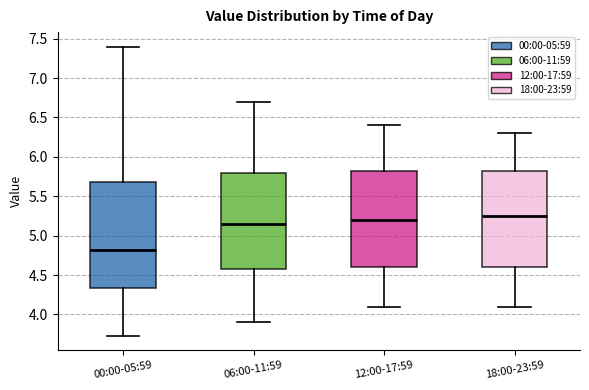

Reading left to right, transcribe this box plot: for each box, give where its median line is, the range the box spans, and where its two whiskers end, as read against the y-axis. The values are not printed on the chart, so give them approximately, as read against the axis.

00:00-05:59: median 4.80, box 4.35 to 5.70, whiskers 3.75 to 7.40
06:00-11:59: median 5.15, box 4.60 to 5.80, whiskers 3.90 to 6.70
12:00-17:59: median 5.20, box 4.60 to 5.85, whiskers 4.10 to 6.40
18:00-23:59: median 5.25, box 4.60 to 5.85, whiskers 4.10 to 6.30